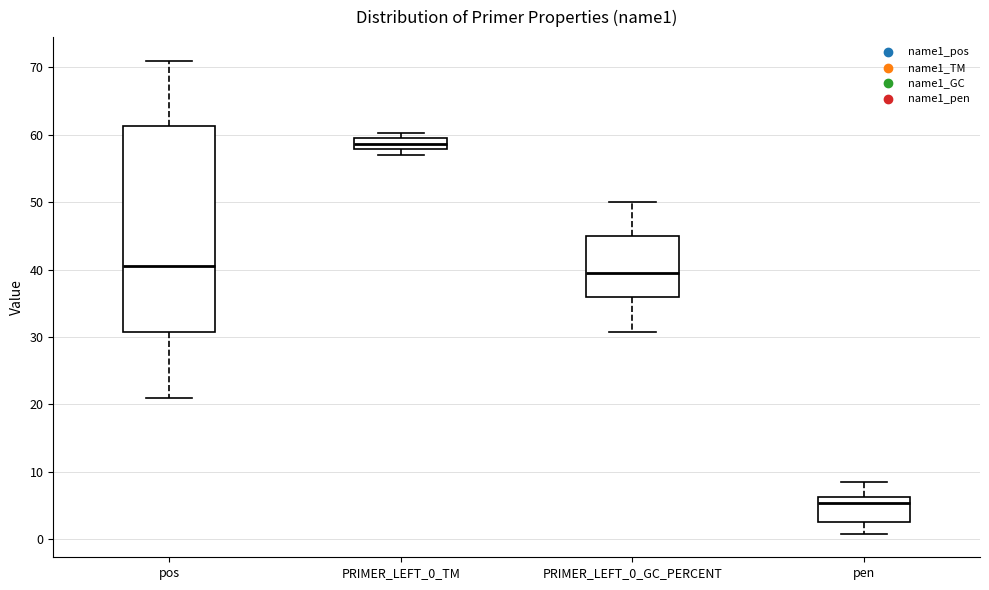

Which box's median line is the highest?

PRIMER_LEFT_0_TM